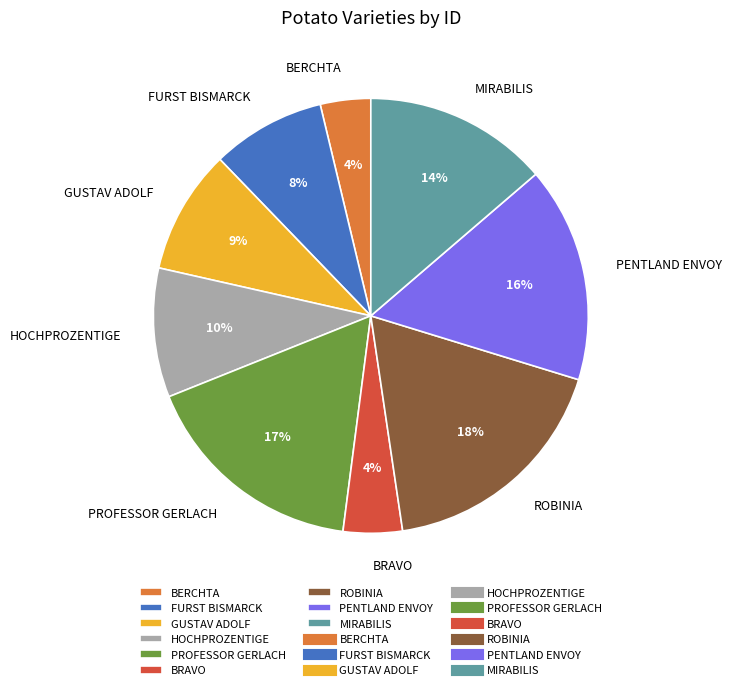

How many segments does this pie chart have?

9